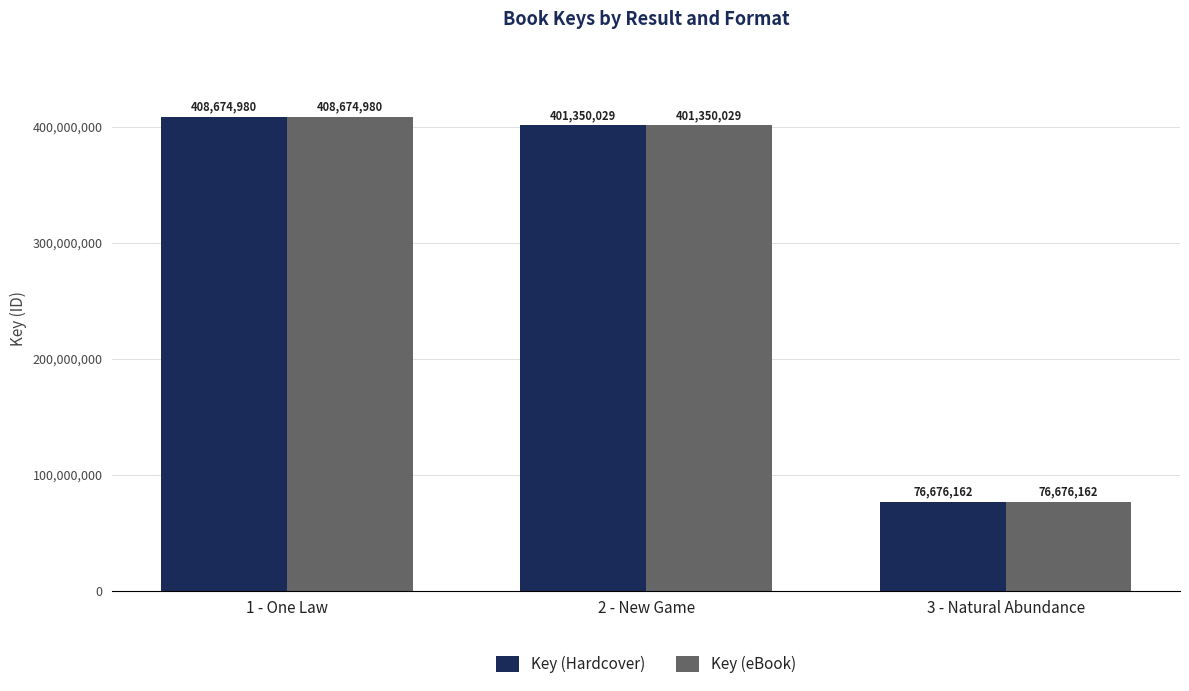

Is the value of Key (Hardcover) at 3 - Natural Abundance greater than the value of Key (eBook) at 1 - One Law?

No